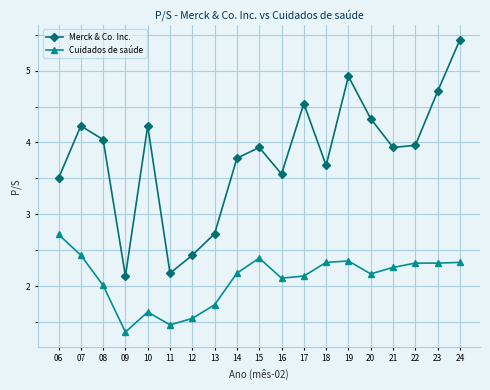

Does the chart have visible grid lines?

Yes